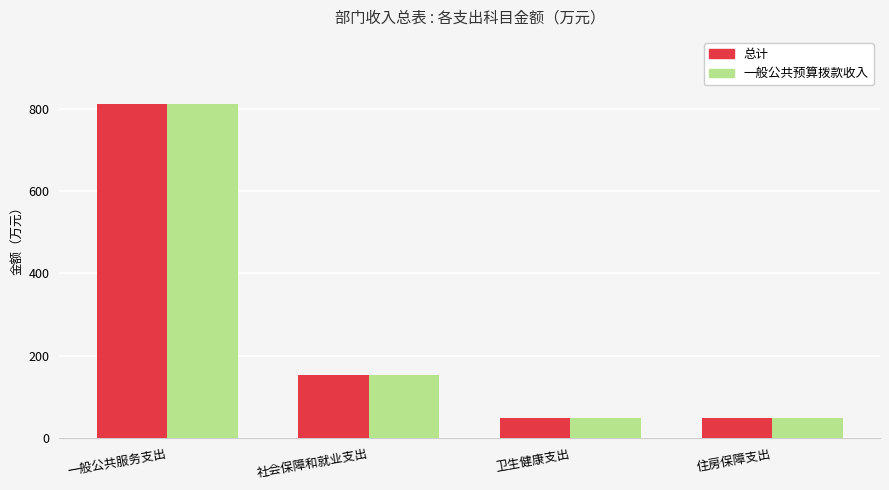

The 总计 series shows 1107.0 at 一般公共服务支出. True or false?

False